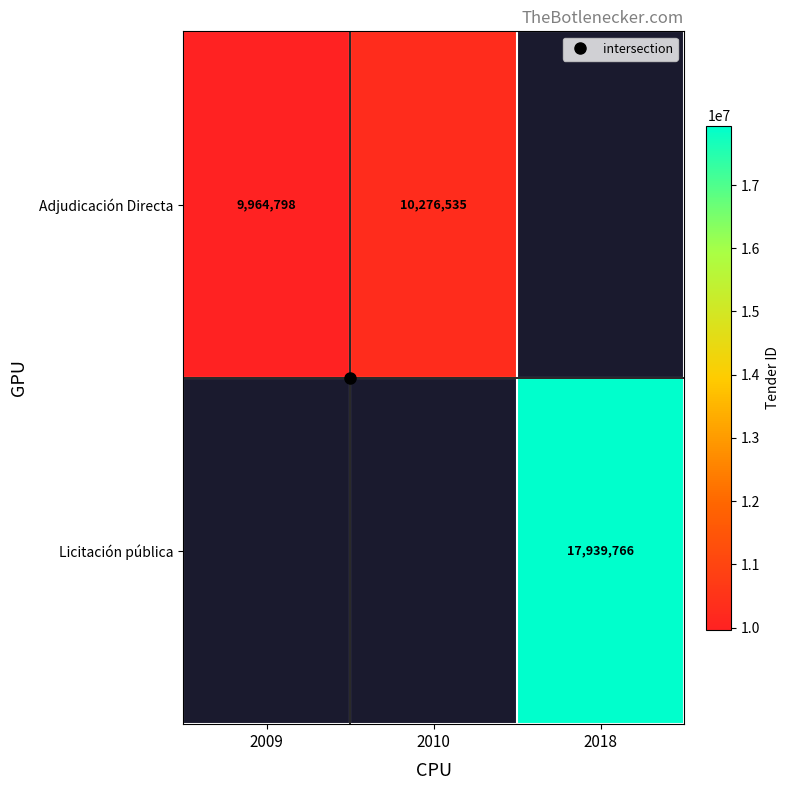

What is the difference between the maximum and minimum values in the Adjudicación Directa series?

311737.0